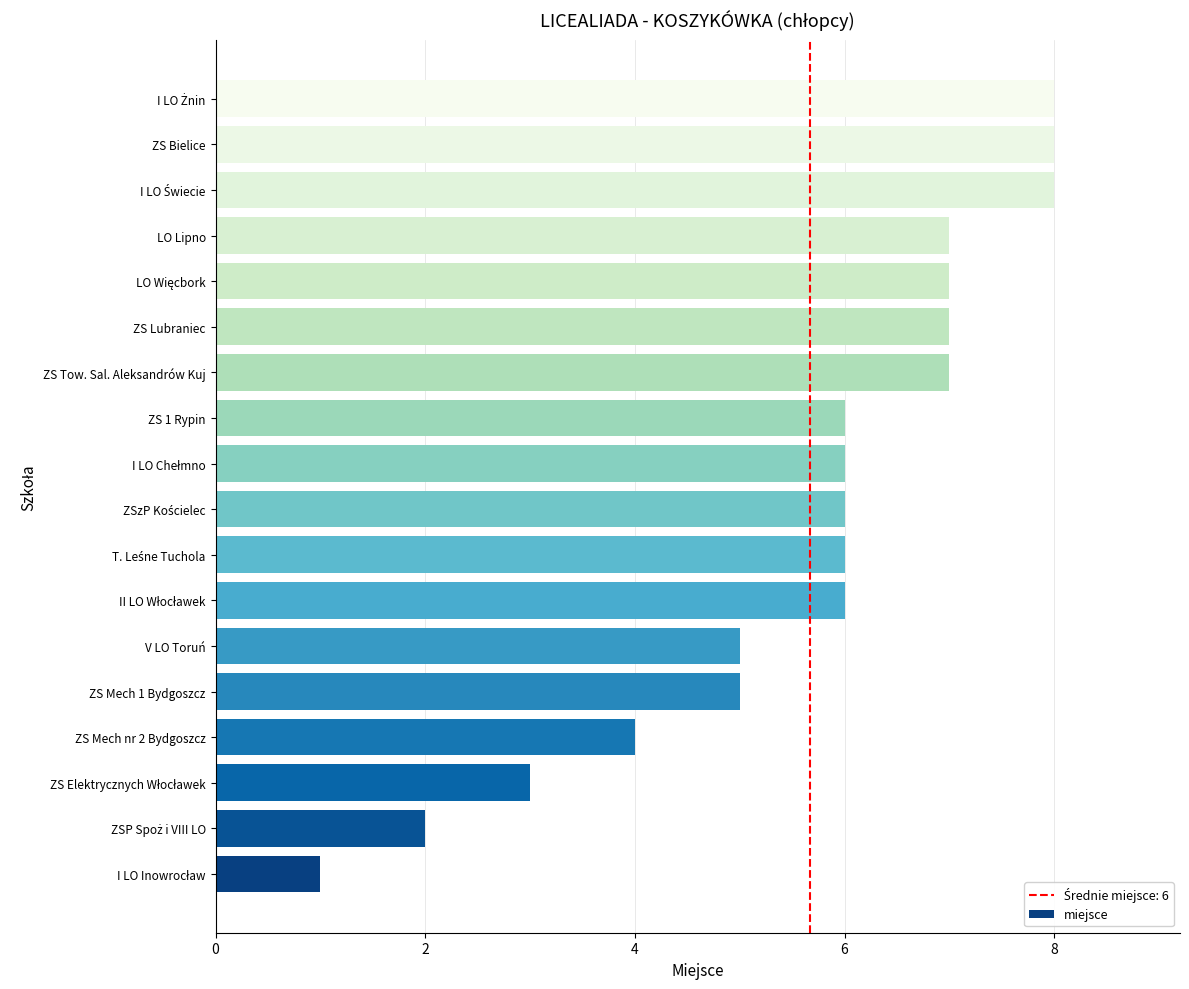

True or false: the data shows 8 at ZS Bielice.

True